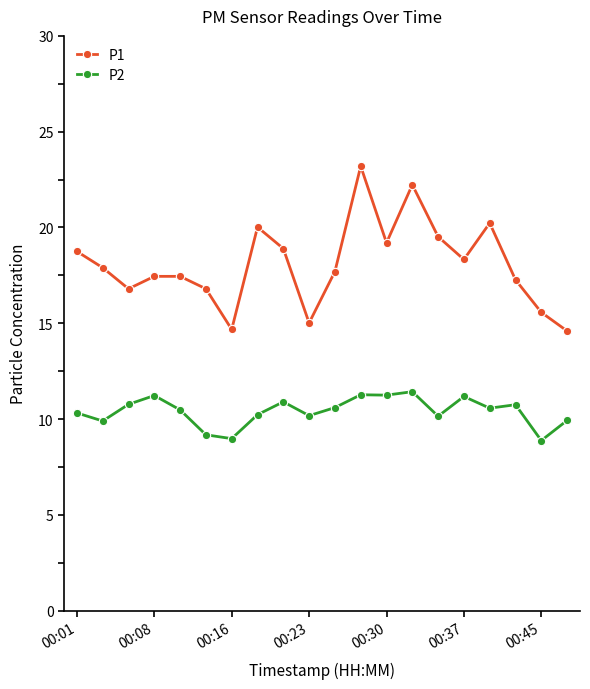

What is the value of the P2 point at the 4th from the left?

11.2